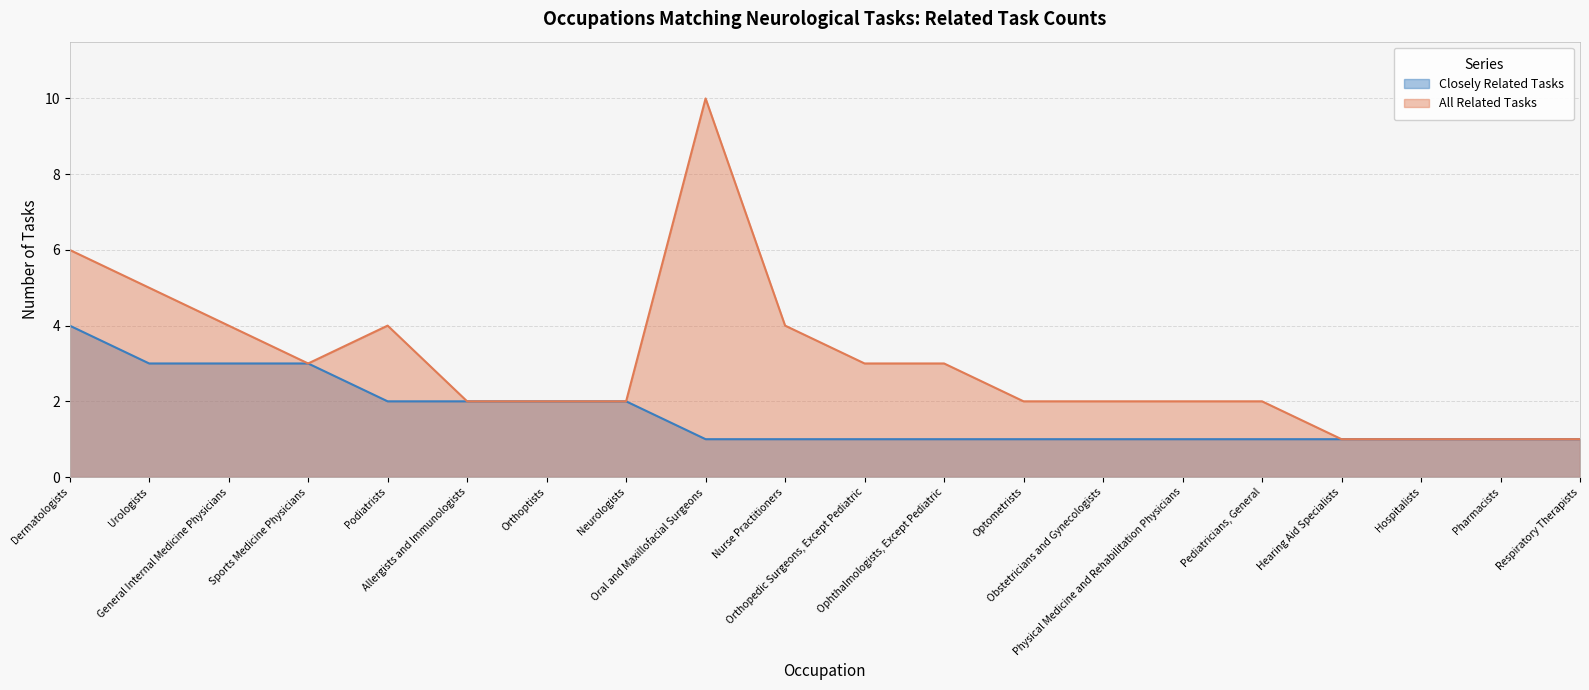

What is the sum of all All Related Tasks values?

60